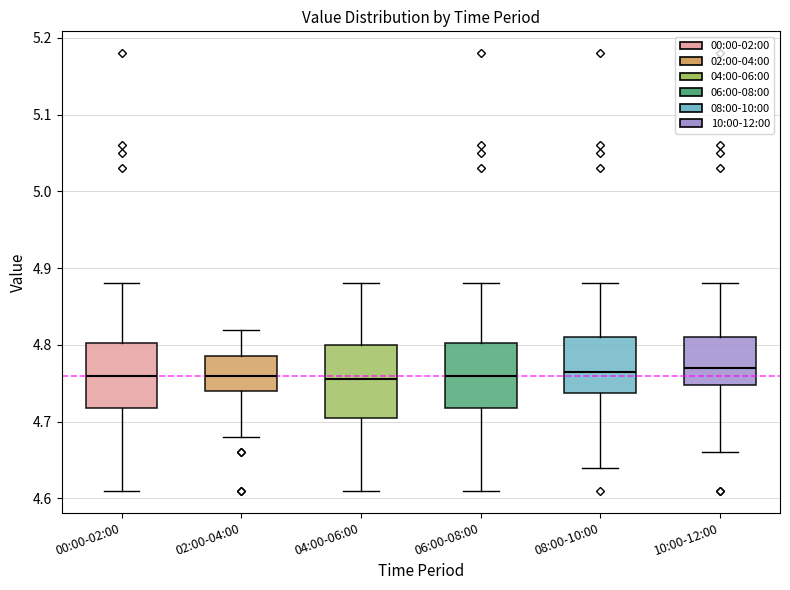

Reading left to right, transcribe this box plot: for each box, give where its median line is, the range the box spans, and where its two whiskers end, as read against the y-axis. The values are not printed on the chart, so give them approximately, as read against the axis.

00:00-02:00: median 4.76, box 4.72 to 4.80, whiskers 4.61 to 4.88
02:00-04:00: median 4.76, box 4.74 to 4.79, whiskers 4.68 to 4.82
04:00-06:00: median 4.76, box 4.71 to 4.80, whiskers 4.61 to 4.88
06:00-08:00: median 4.76, box 4.72 to 4.80, whiskers 4.61 to 4.88
08:00-10:00: median 4.77, box 4.74 to 4.81, whiskers 4.64 to 4.88
10:00-12:00: median 4.77, box 4.75 to 4.81, whiskers 4.66 to 4.88